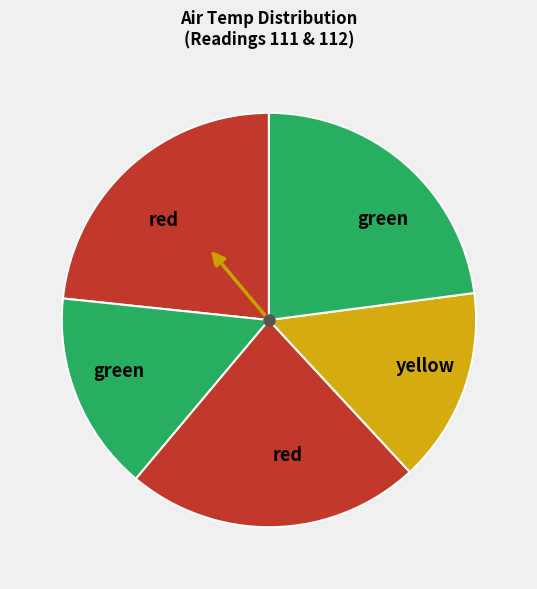

How many segments does this pie chart have?

5